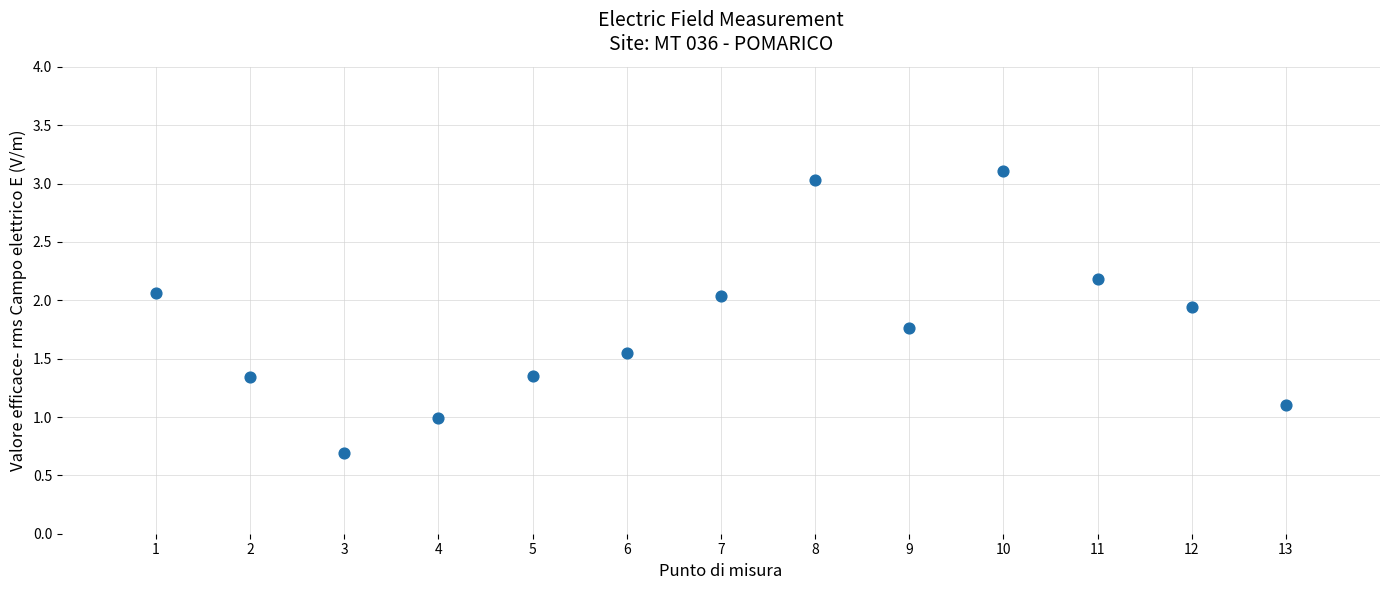

What is the range of X values (max minus min)?

12.0